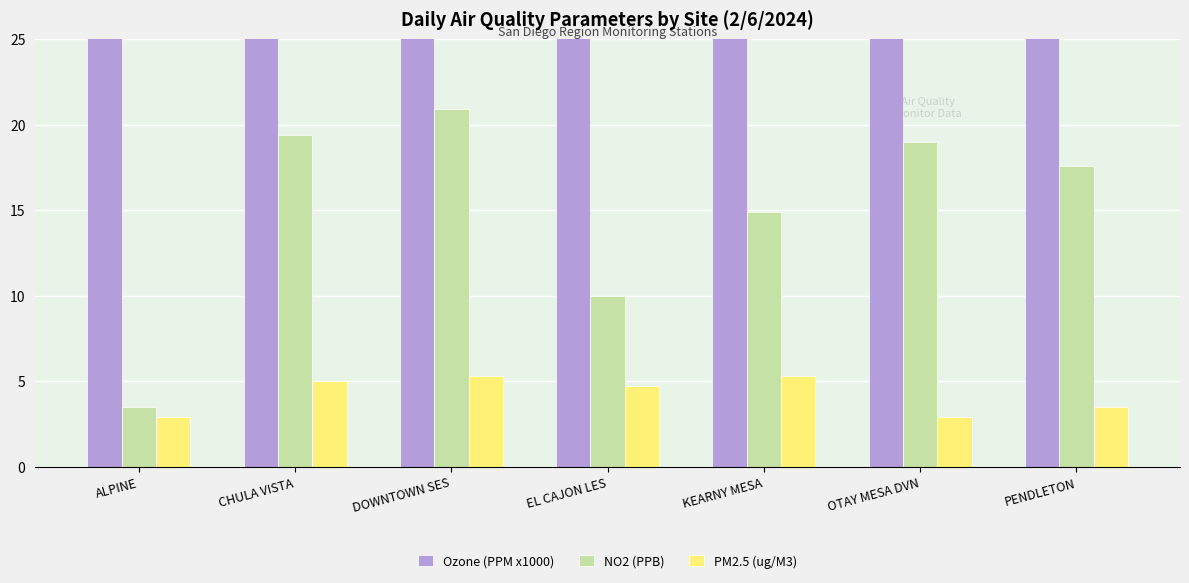

Which has a higher value, CHULA VISTA or KEARNY MESA?

CHULA VISTA